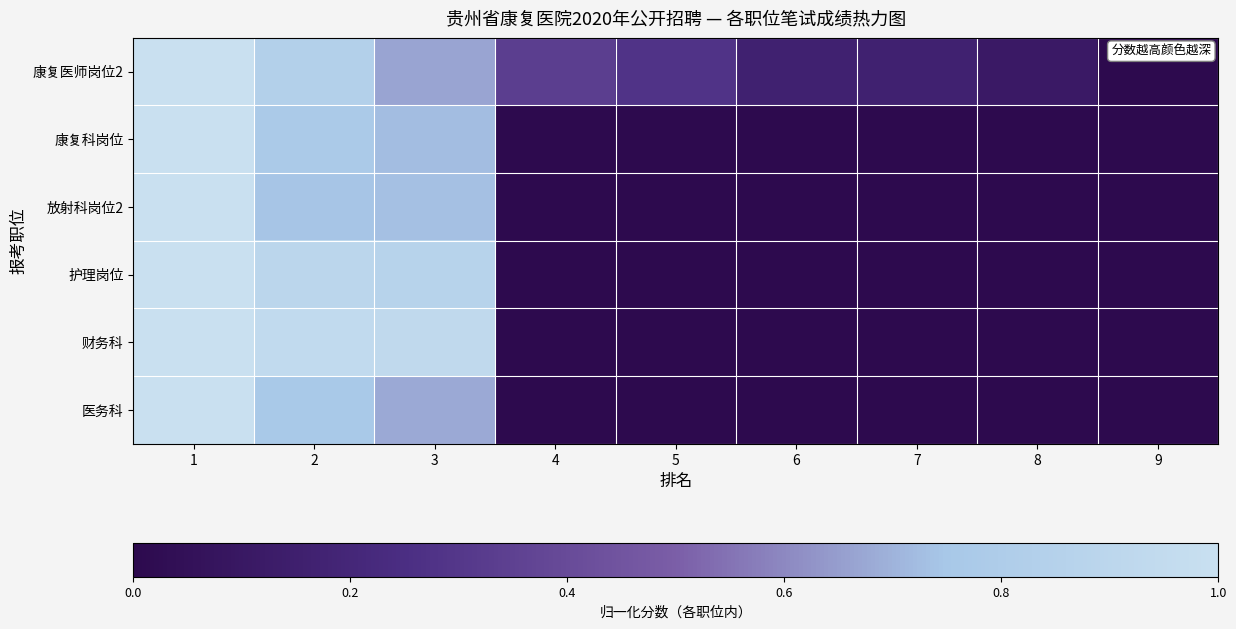

Which series has the largest total across all categories?

康复医师岗位2